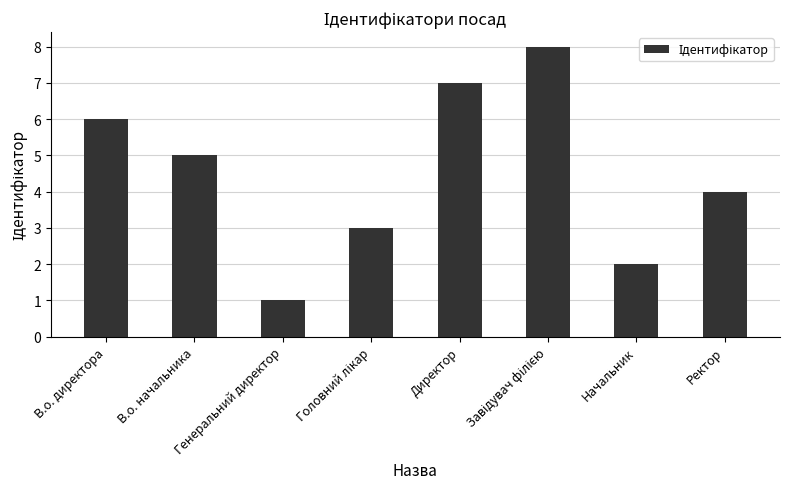

How many bars are there in total?

8